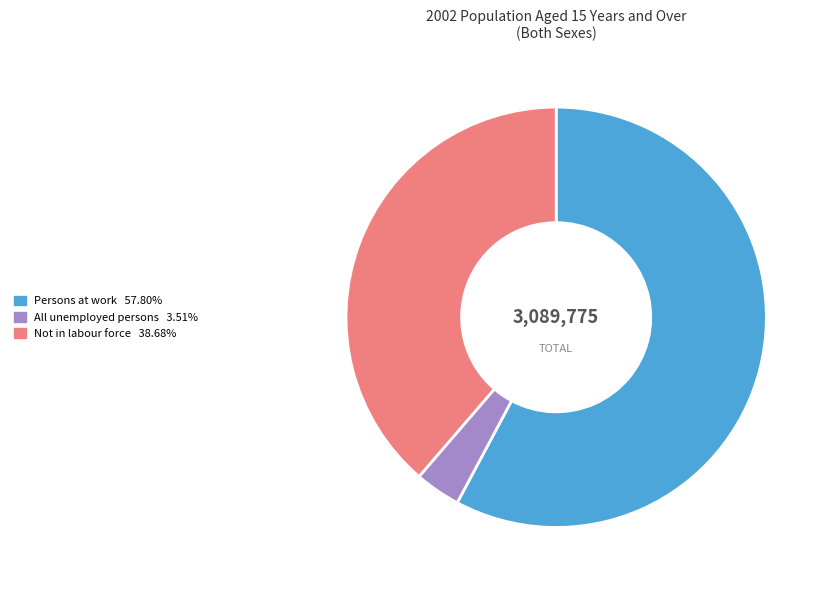

Does Not in labour force account for over 50% of the chart?

No